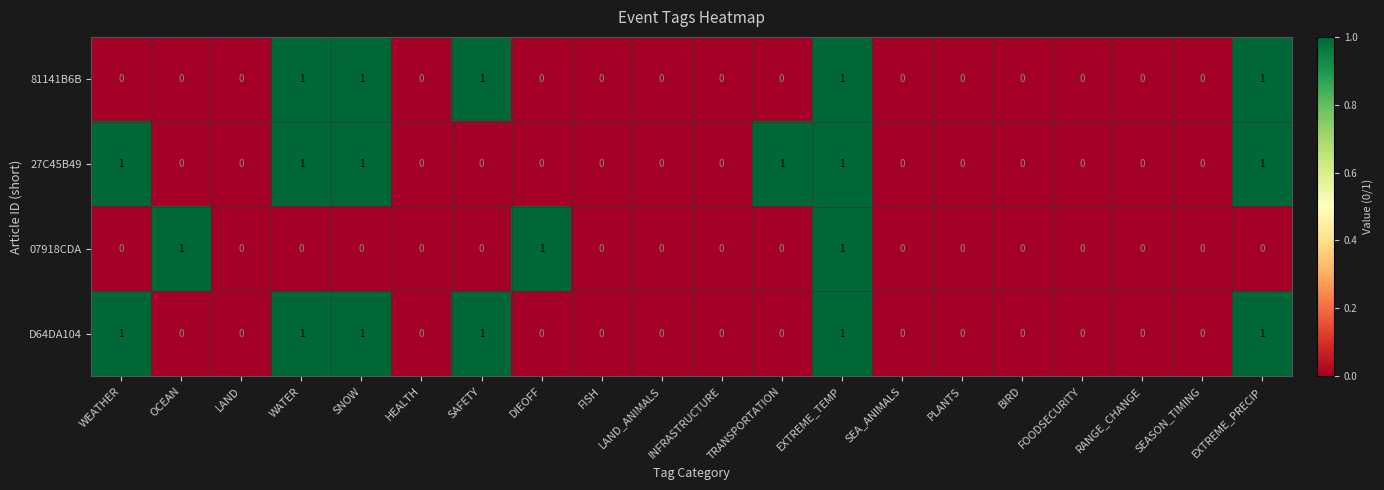

What is the sum of all 81141B6B values?

5